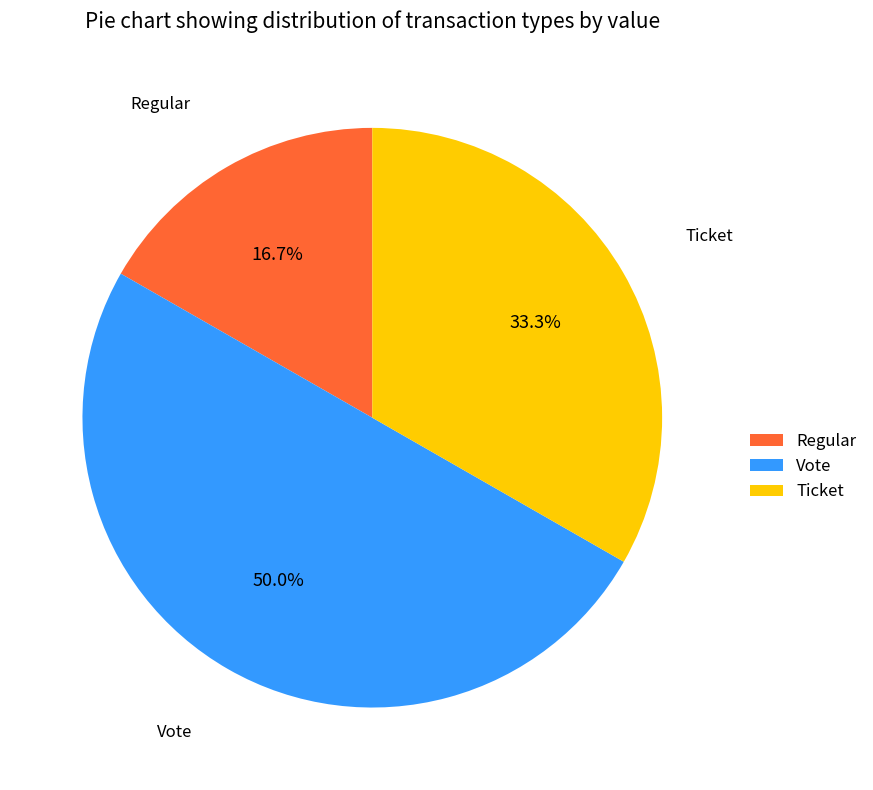

Between Vote and Ticket, which is larger?

Vote